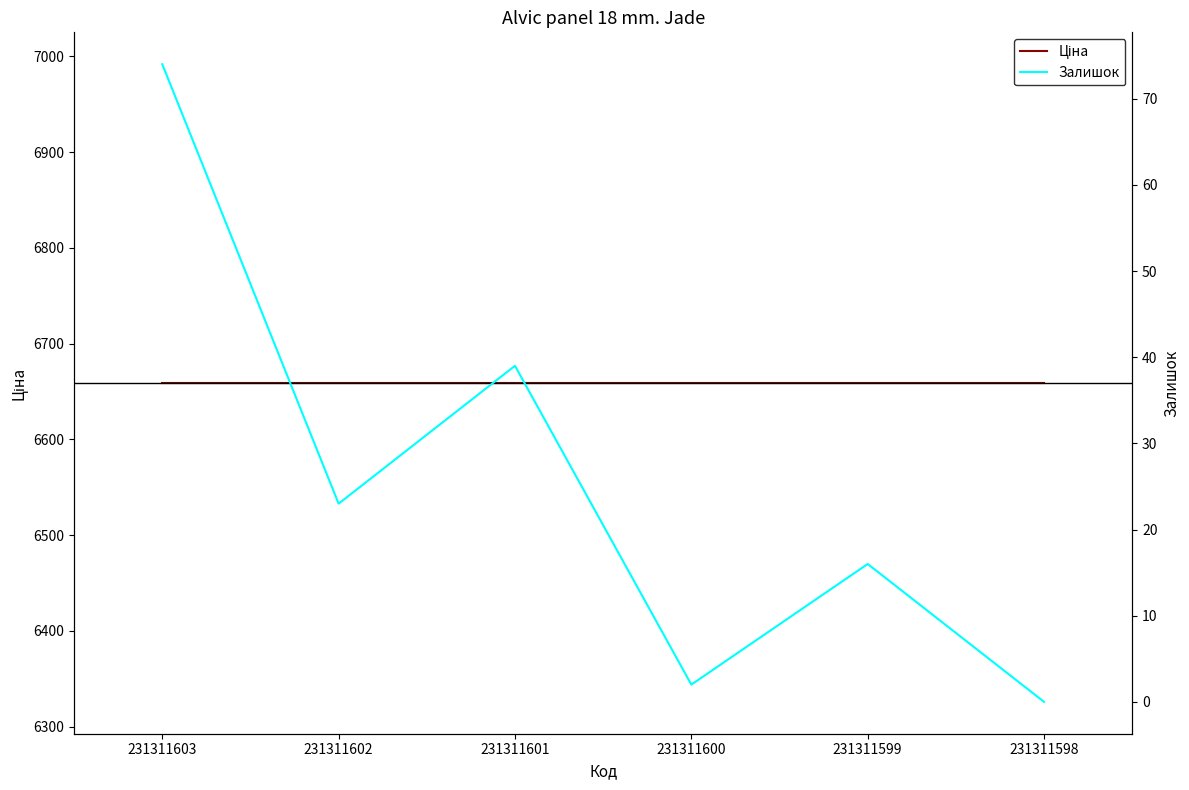

What is the average value of the Залишок series?

25.7